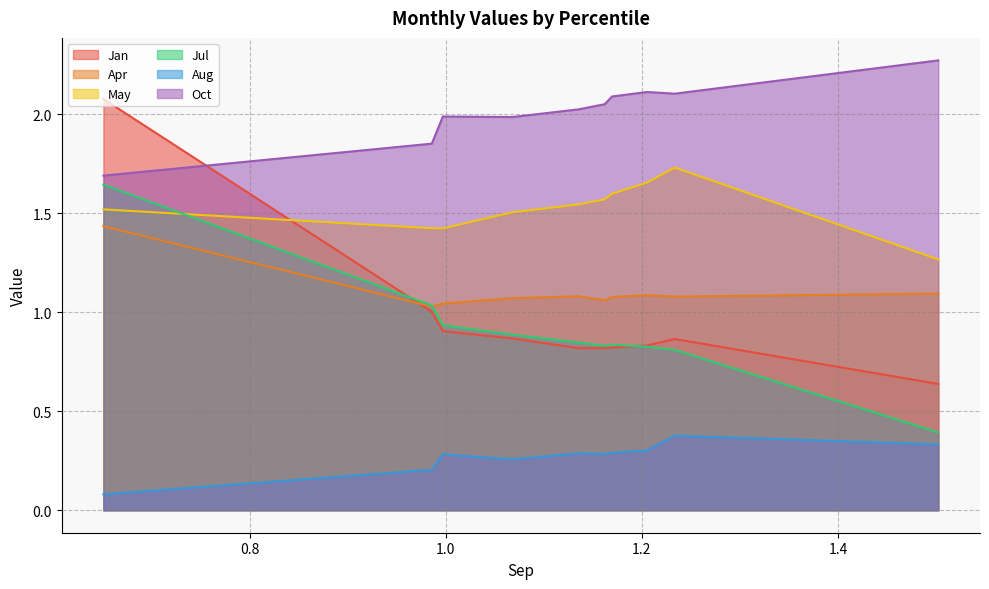

What is the total value across all series at pct55?

6.6